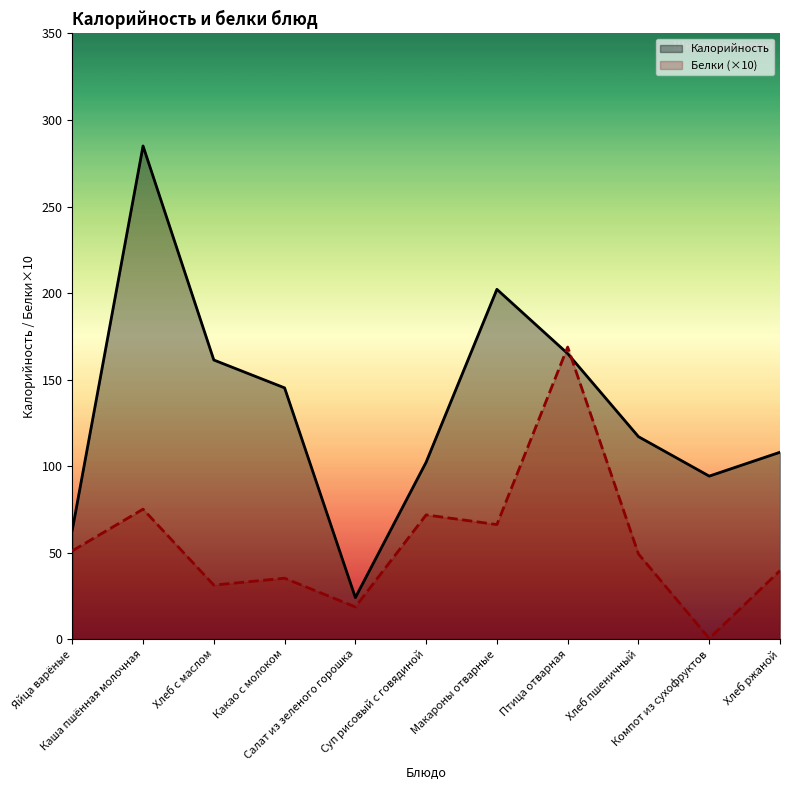

What position from the right is Хлеб ржаной?

1